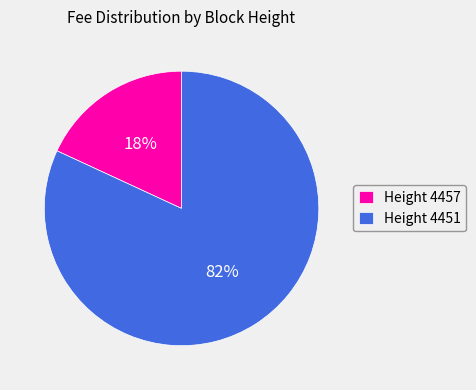

The Height 4457 slice represents 13% of the pie. True or false?

False